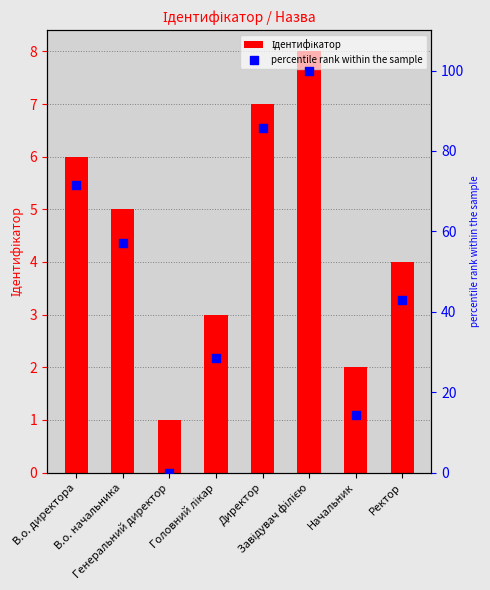

At which category is the sum across all series the highest?

Завідувач філією